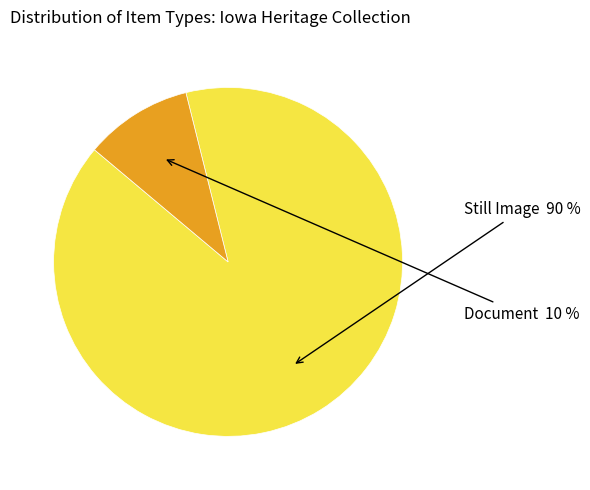

What is the smallest slice in the pie chart?

Document